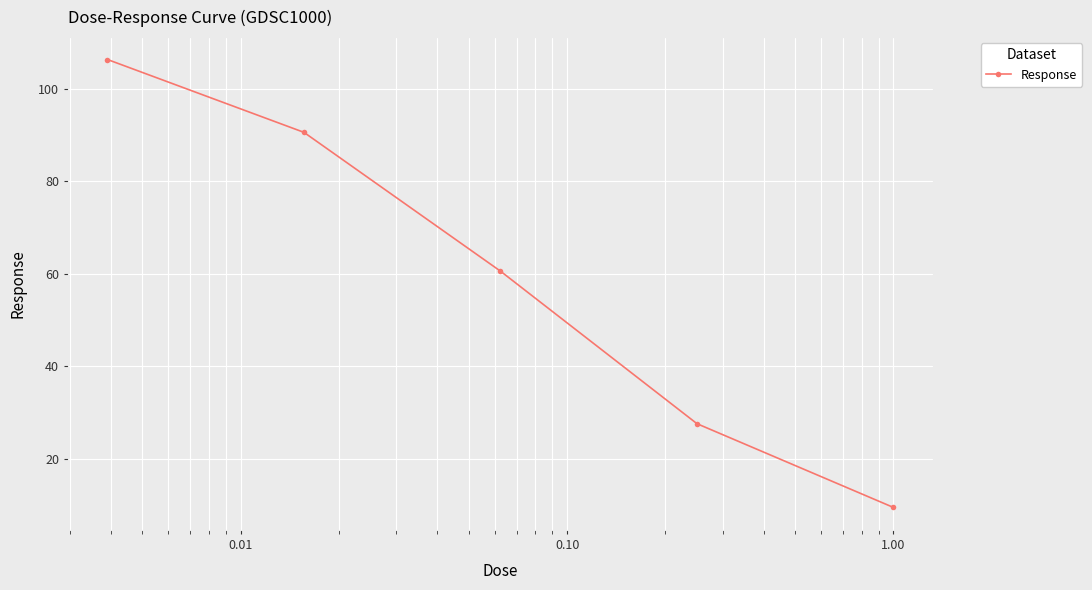

Reading left to right, extract all data points from this chart.

106.3	90.5	60.5	27.6	9.5